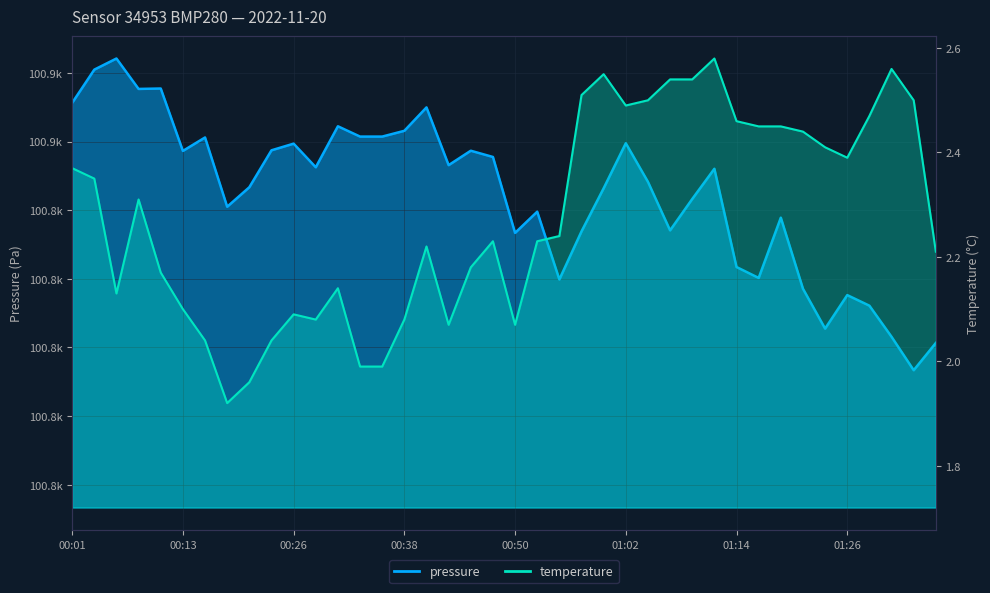

Rank the series by their maximum value, from highest to lowest.

pressure, temperature